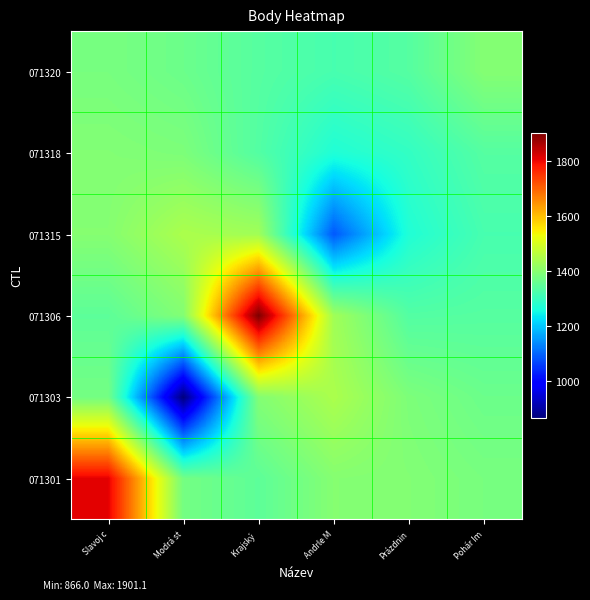

Reading left to right, list all the values displayed in this chart.

071301: Slavoj c=1808.2	Modrá st=1373.8	Krajský =1346.1	Andrle M=1396.0	Prázdnin=1392.0	Pohár Im=1379.3
071303: Slavoj c=1373.8	Modrá st=866.0	Krajský =1392.8	Andrle M=1443.6	Prázdnin=1385.5	Pohár Im=1363.8
071306: Slavoj c=1346.1	Modrá st=1392.8	Krajský =1901.1	Andrle M=1430.0	Prázdnin=1332.7	Pohár Im=1336.6
071315: Slavoj c=1396.0	Modrá st=1443.6	Krajský =1430.0	Andrle M=1086.2	Prázdnin=1269.3	Pohár Im=1318.4
071318: Slavoj c=1392.0	Modrá st=1385.5	Krajský =1332.7	Andrle M=1269.3	Prázdnin=1292.5	Pohár Im=1335.5
071320: Slavoj c=1379.3	Modrá st=1363.8	Krajský =1336.6	Andrle M=1318.4	Prázdnin=1335.5	Pohár Im=1394.9